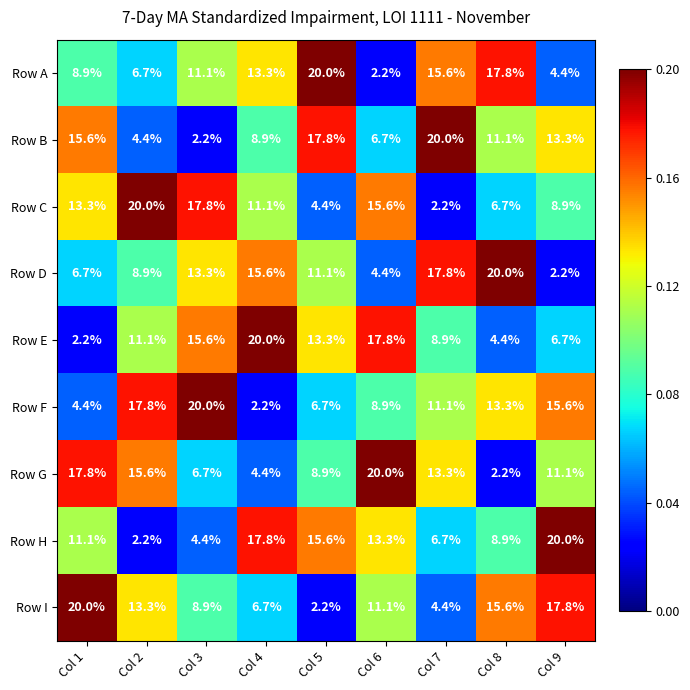

List the labels in order of Row G value, largest first.

Col 6, Col 1, Col 2, Col 7, Col 9, Col 5, Col 3, Col 4, Col 8